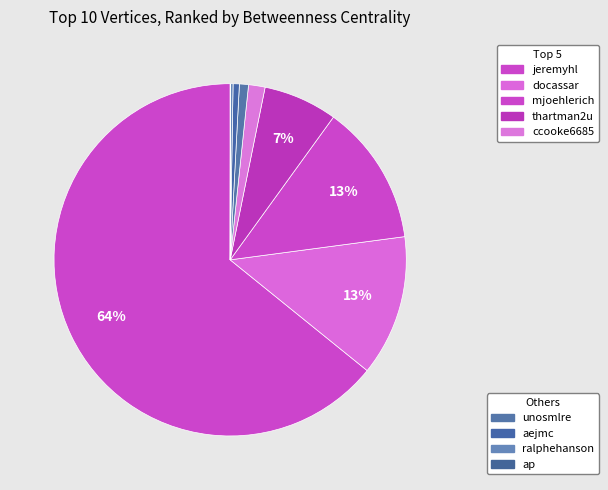

Count the number of slices in the pie.

9